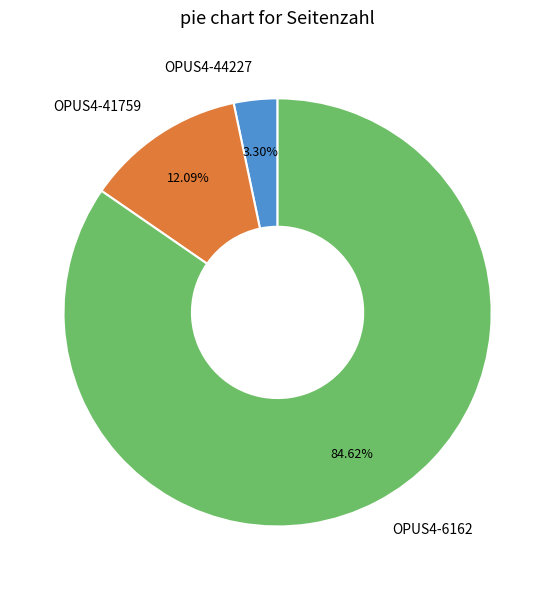

To the nearest percent, what is the average slice percentage?

33%